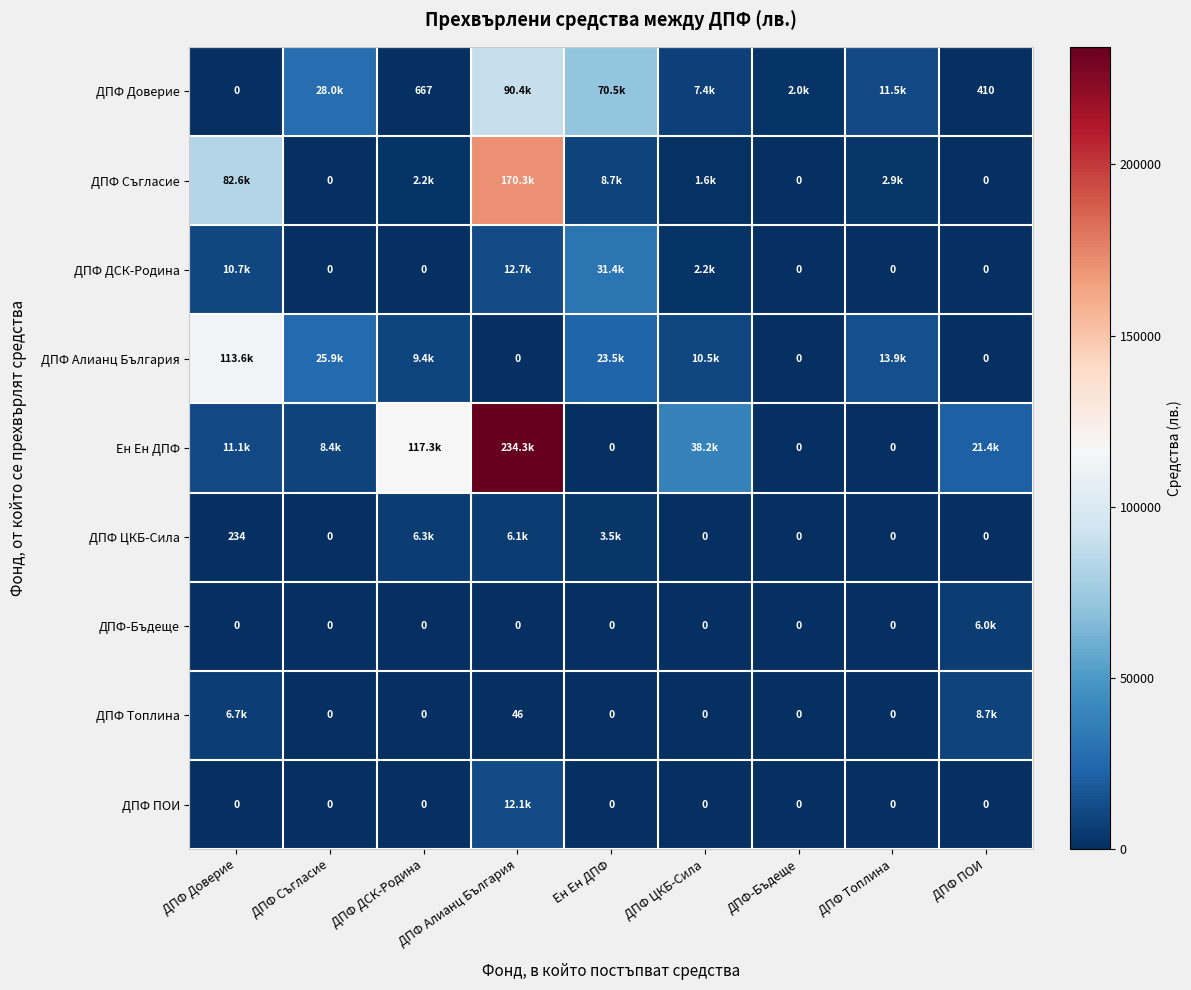

Is the value of ДПФ Топлина at ДПФ Алианц България greater than the value of ДПФ ПОИ at ДПФ ЦКБ-Сила?

Yes